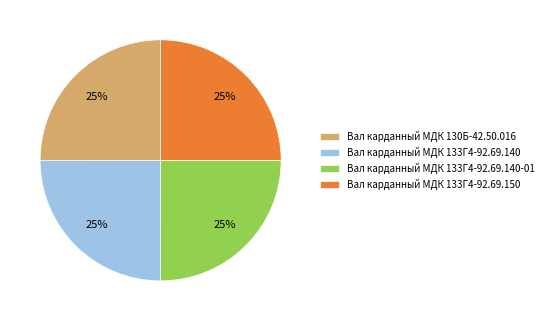

To the nearest percent, what percentage of the pie is Вал карданный МДК 130Б-42.50.016?

25%